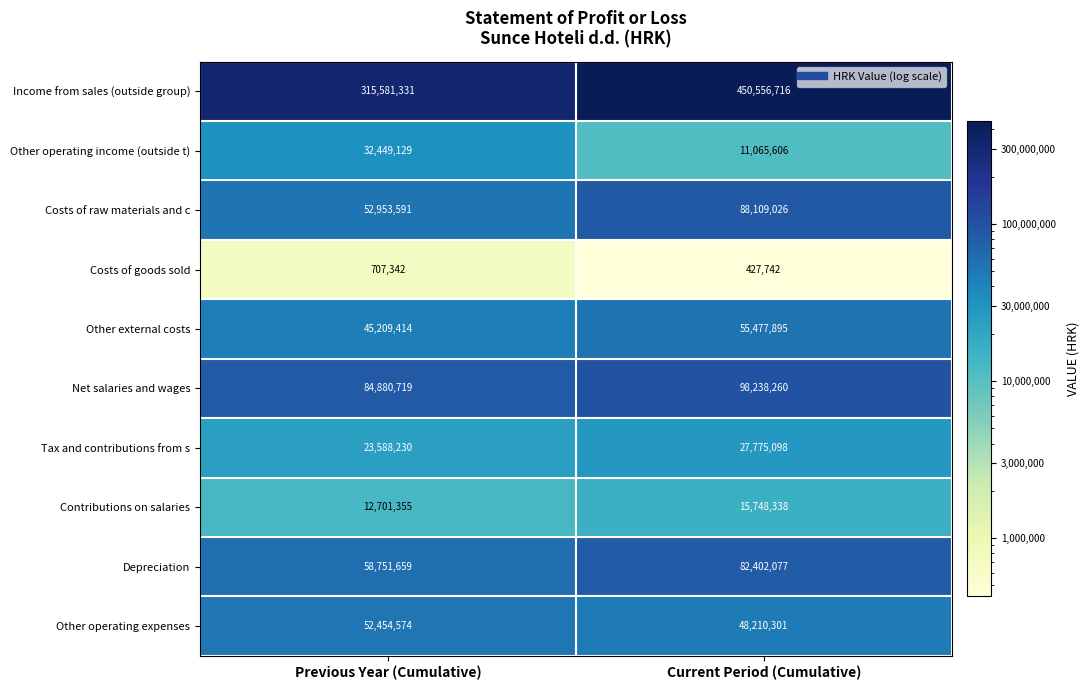

What is the sum of the Net salaries and wages values at Current Period (Cumulative) and Previous Year (Cumulative)?

183118979